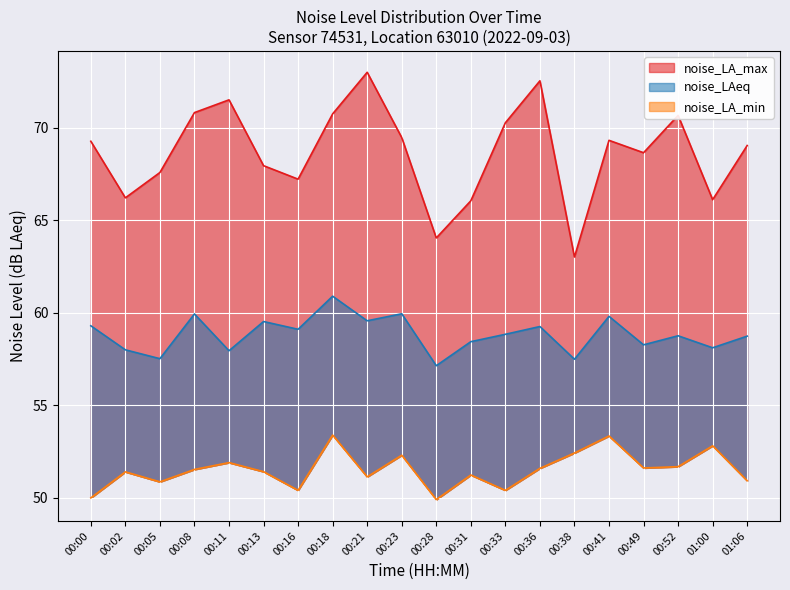

How many interior local valleys does the noise_LA_min series have?

6